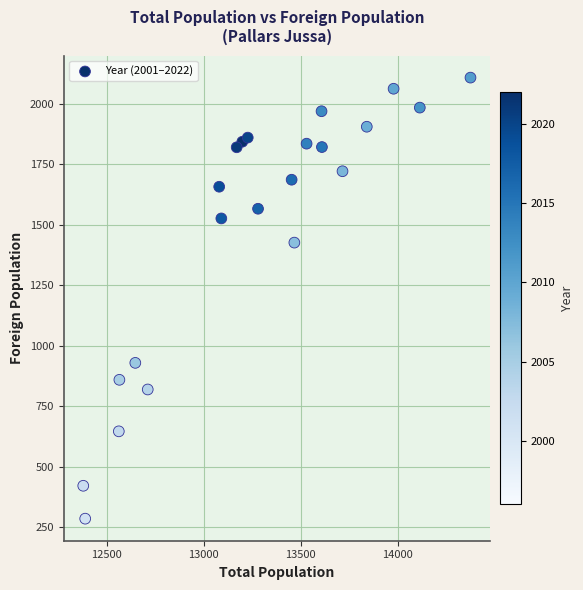

What Y value in the scatter plot is closest to 1196?

1426